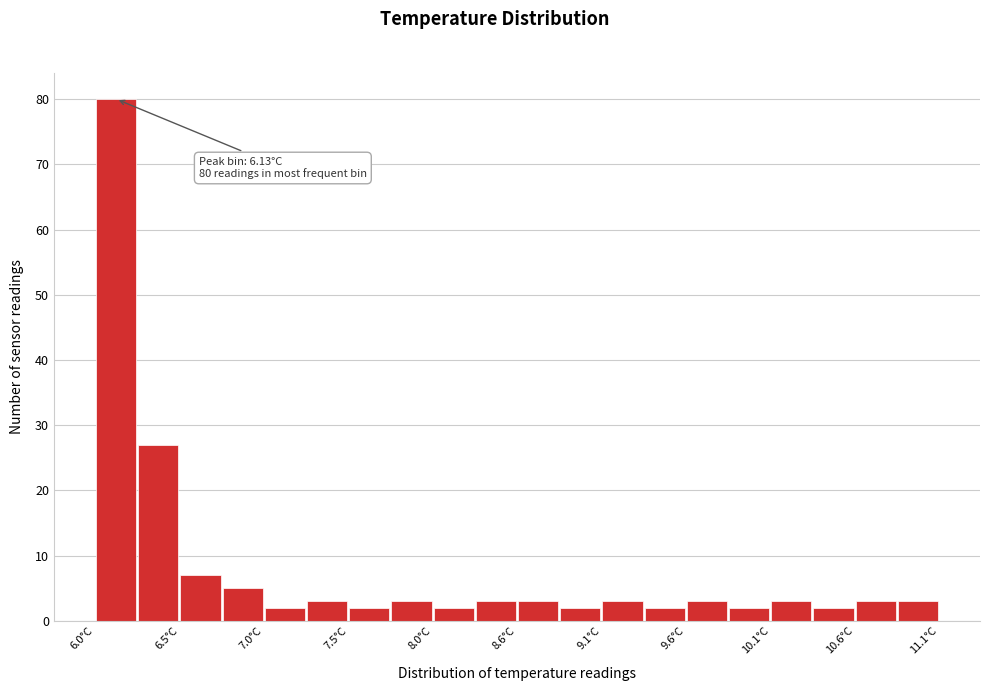

Read against the x-axis, roughly where is the centre of the tallest bar?

6.1